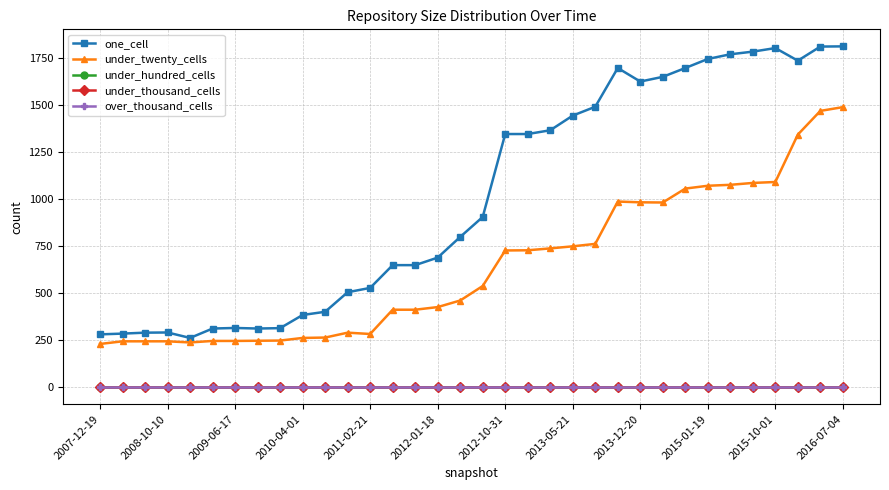

Does the chart have visible grid lines?

Yes